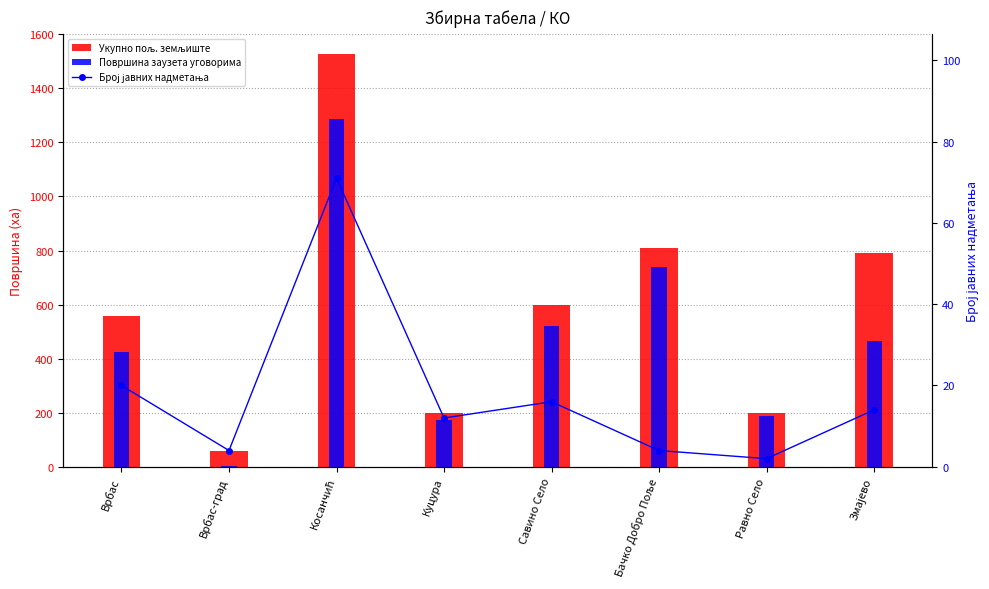

What are all the series names shown in the legend?

Укупно пољ. земљиште, Површина заузета уговорима, Број јавних надметања